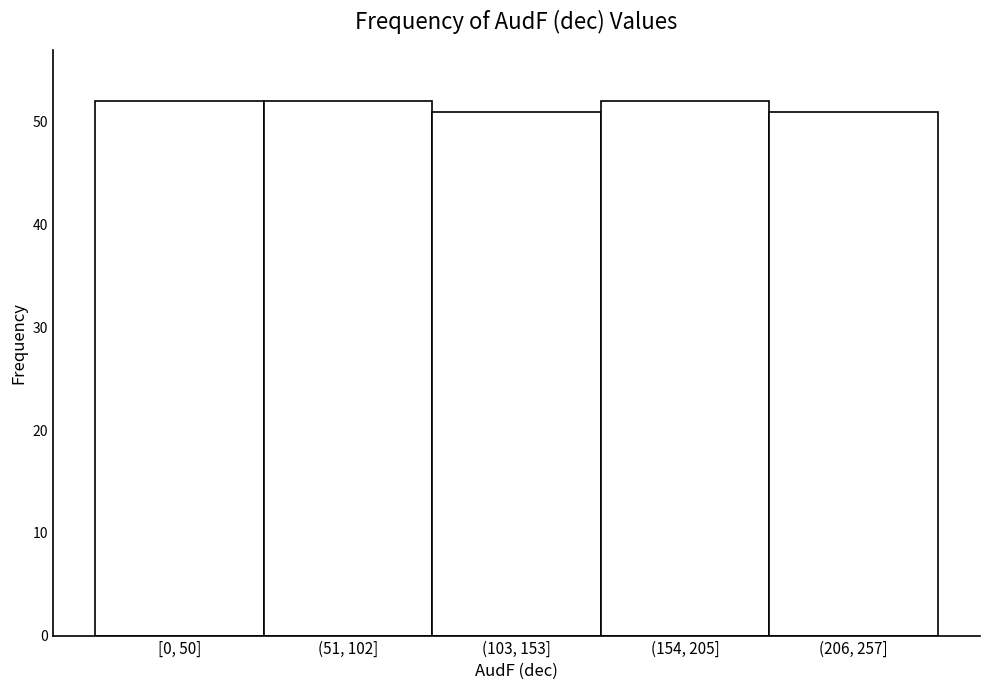

Reading left to right, list all the values displayed in this chart.

52	52	51	52	51